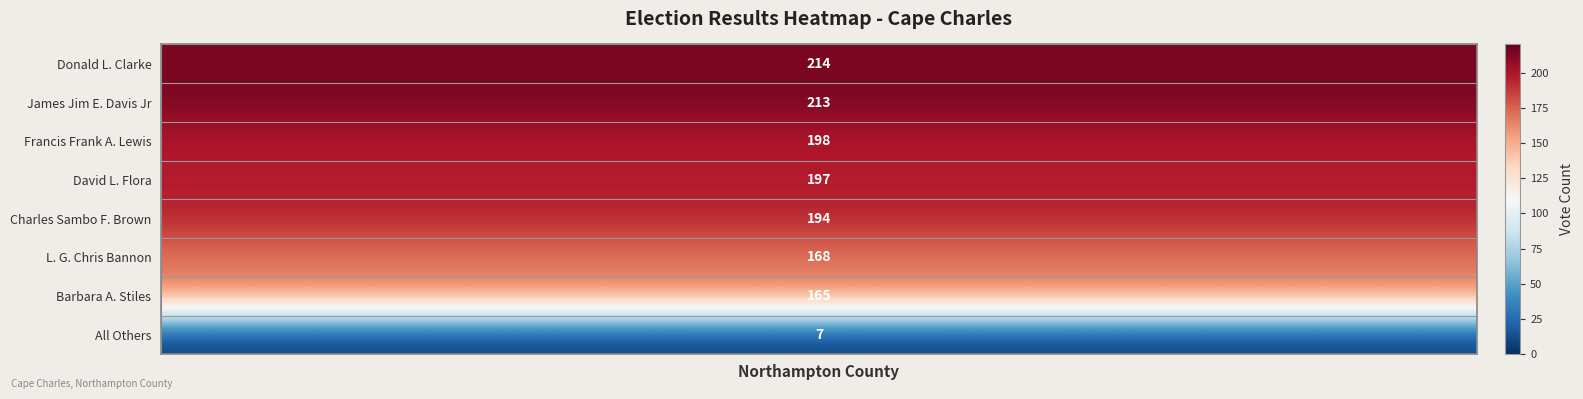

Which has a higher value, Donald L. Clarke or L. G. Chris Bannon?

Donald L. Clarke